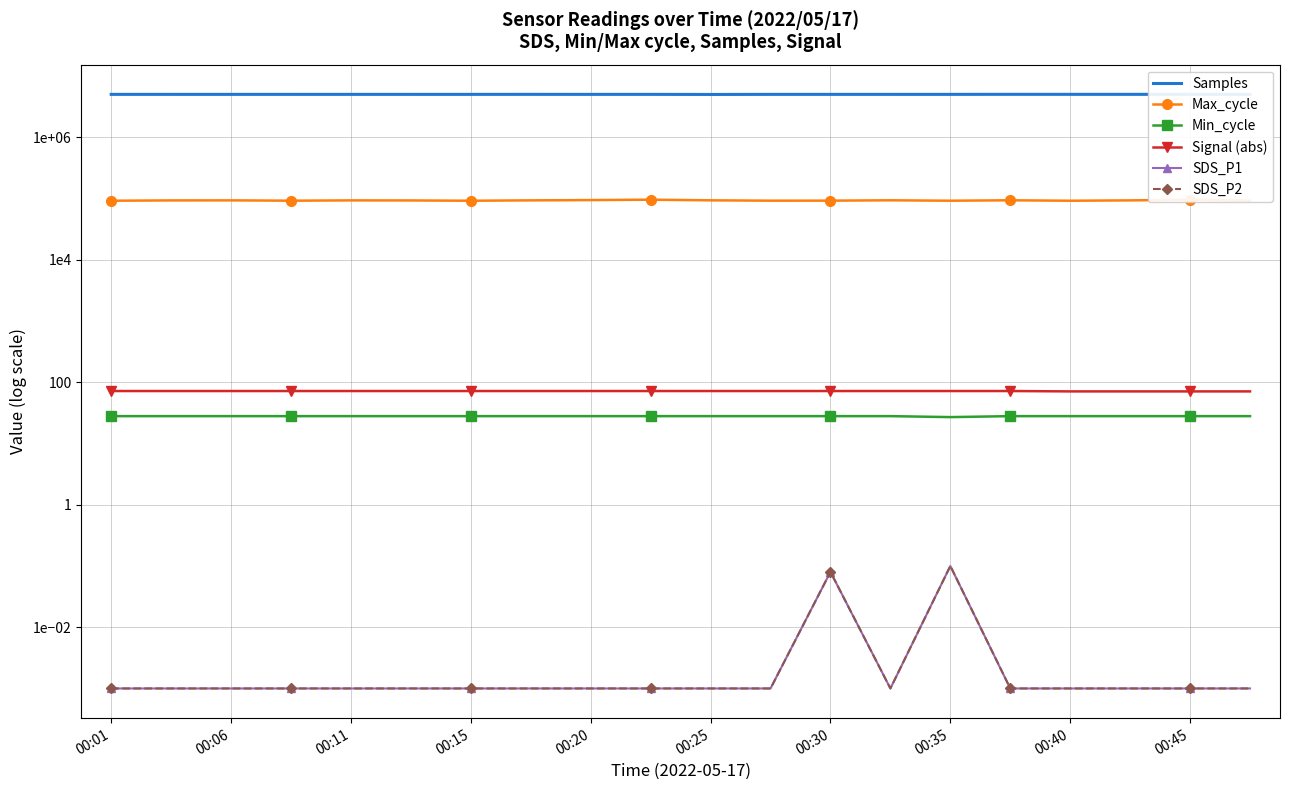

How many lines are shown in the chart?

6